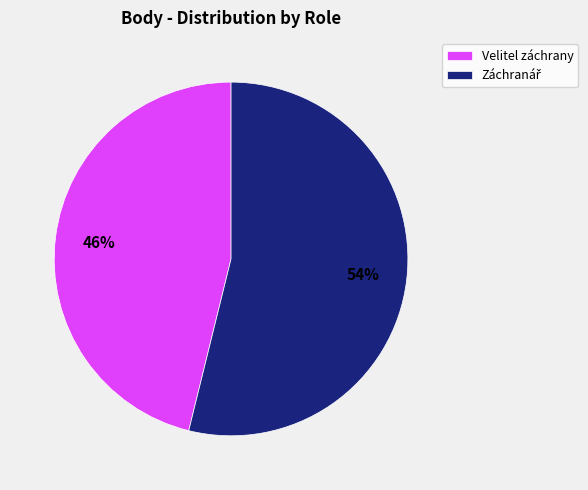

To the nearest percent, what percentage of the pie is Velitel záchrany?

46%